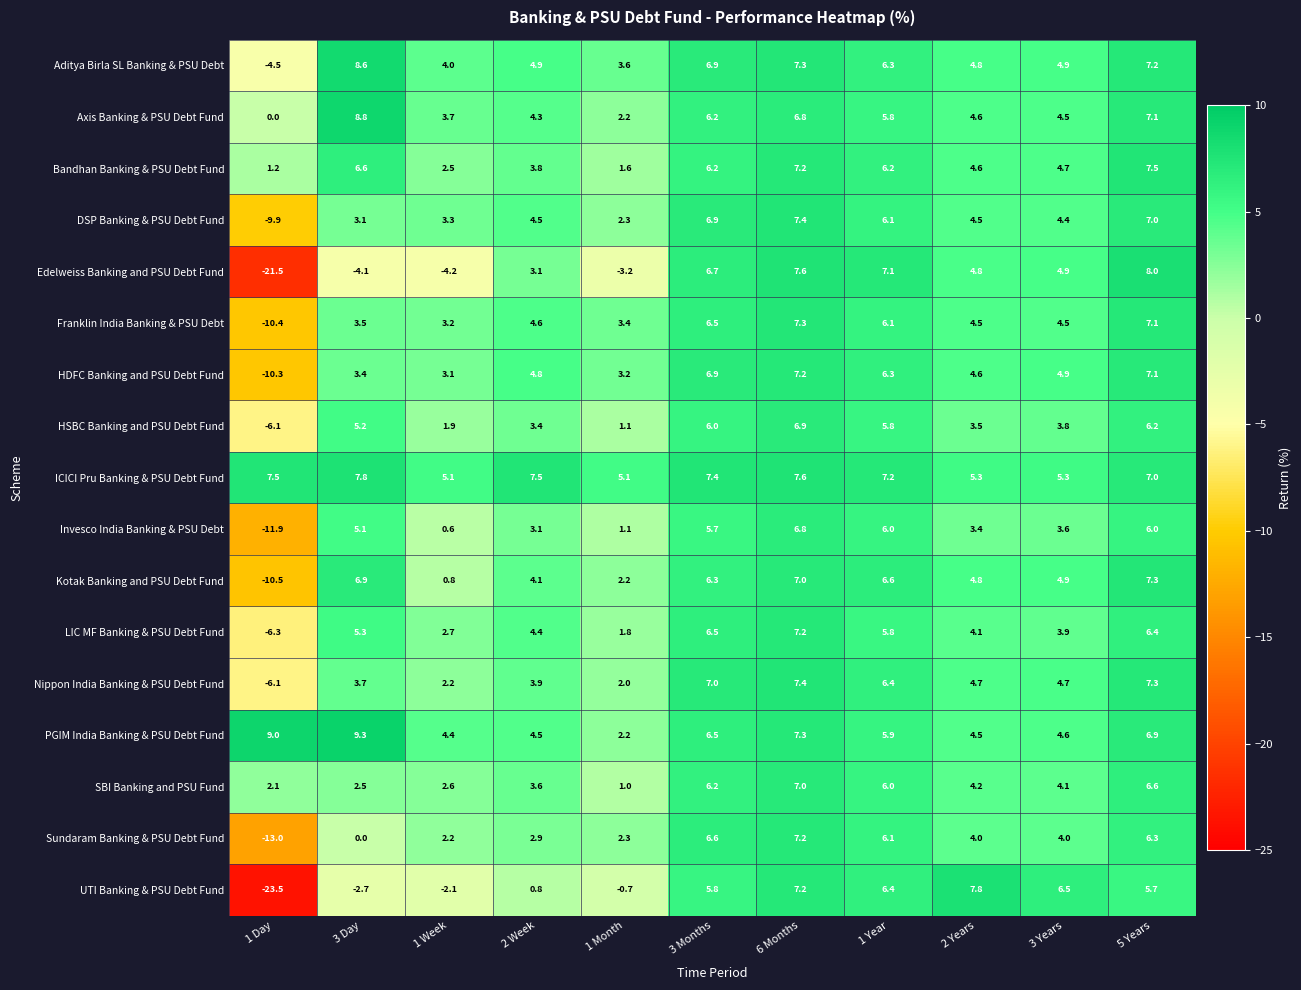

What is the minimum value shown in the chart?

-23.5